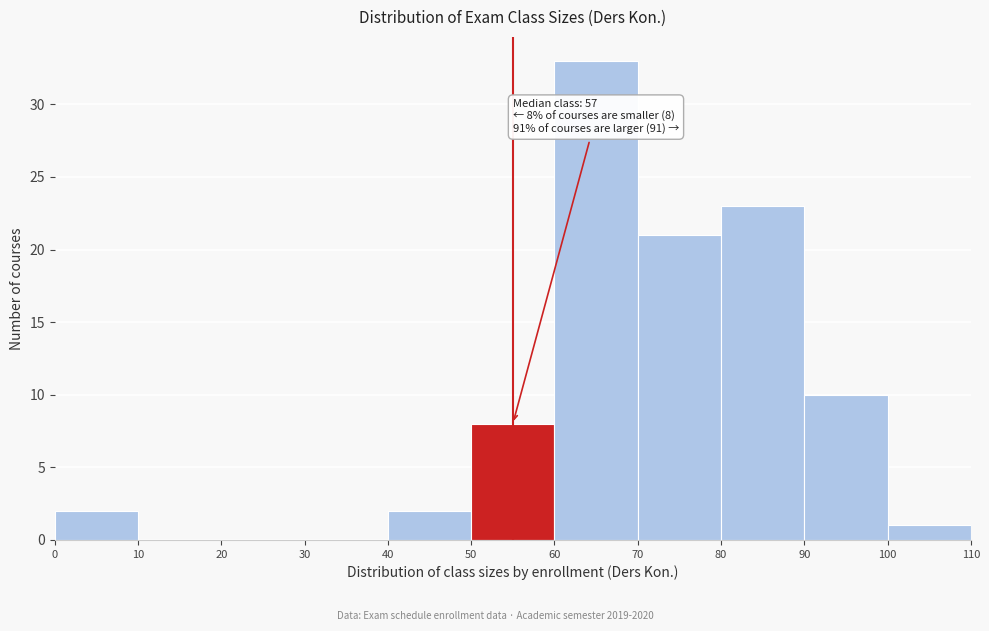

Over which range of the x-axis is the bar tallest?

60 to 70